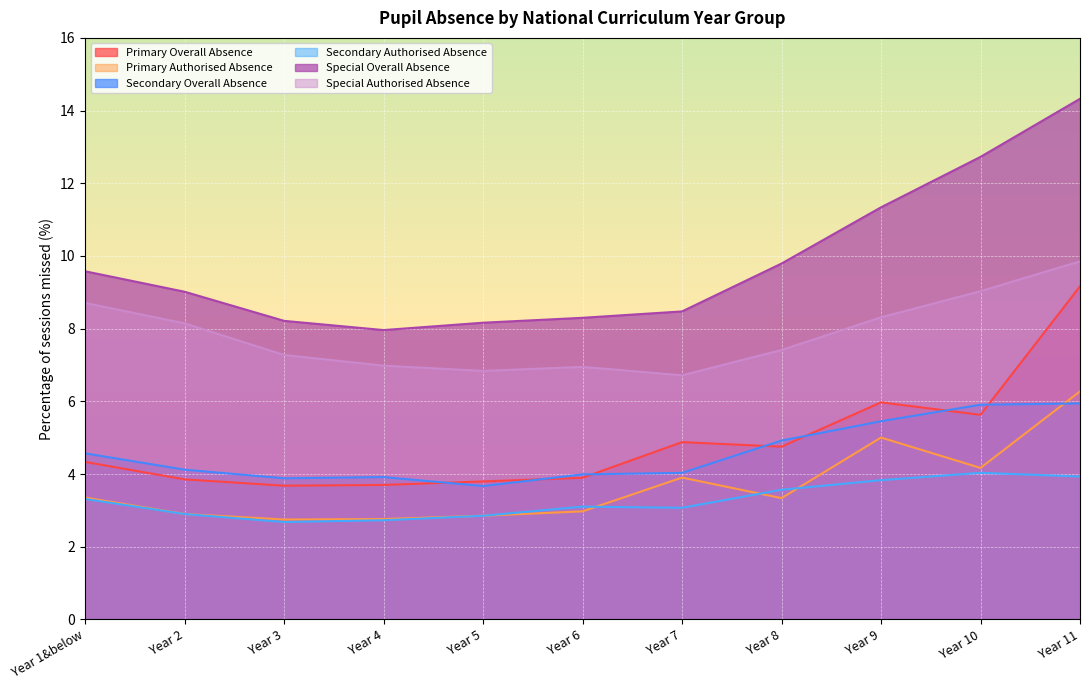

True or false: Primary Authorised Absence has a value of 2.8 at Year 4.

True